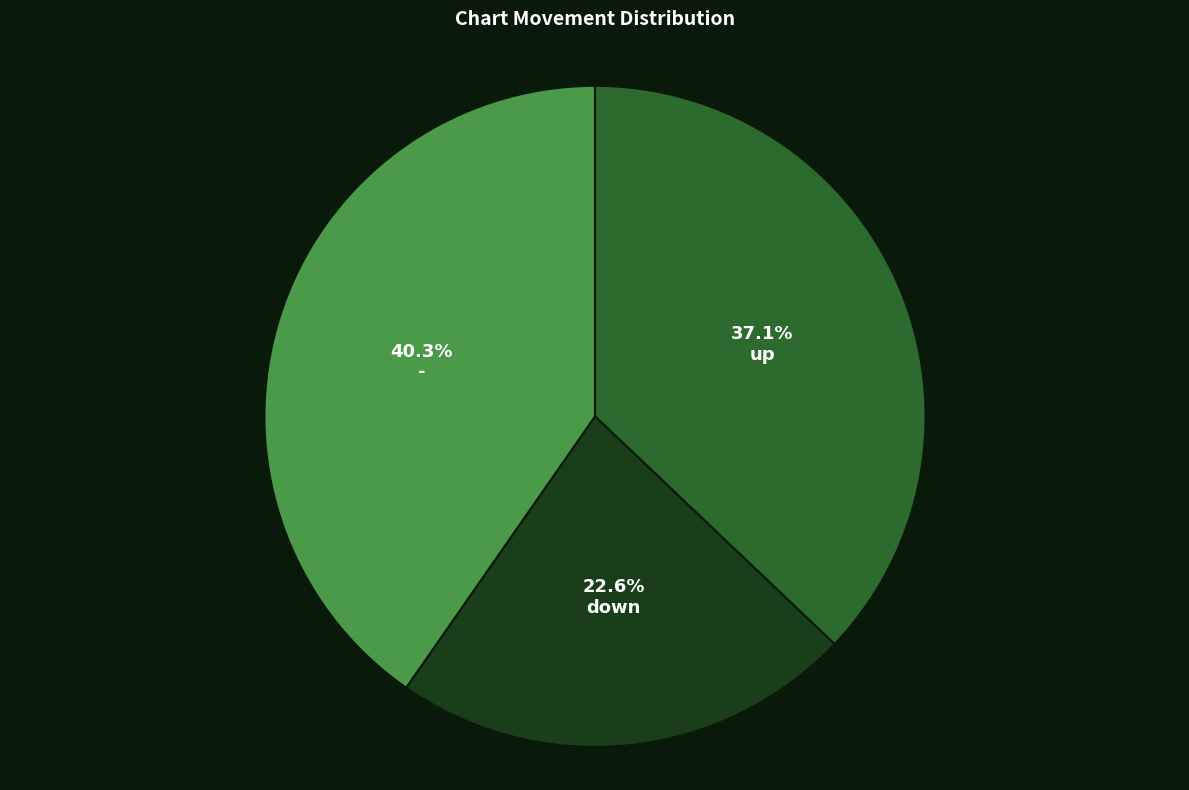

Is there a majority slice in this chart?

No